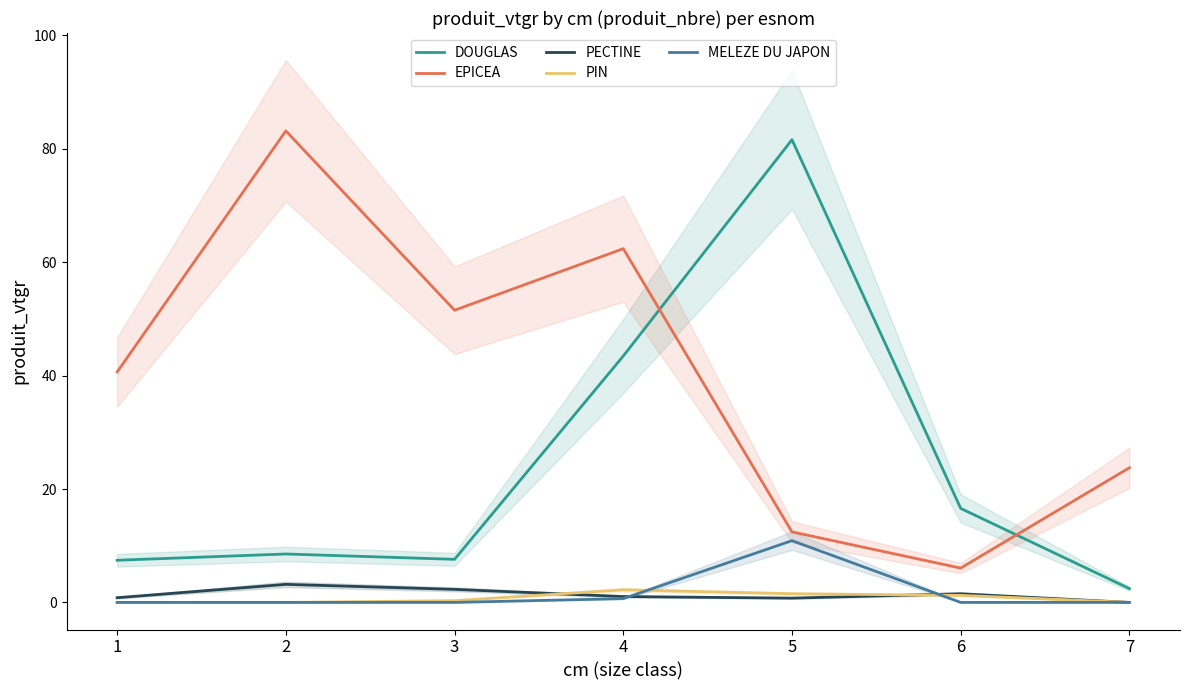

Is it true that PIN equals 2.1 at 6?

False